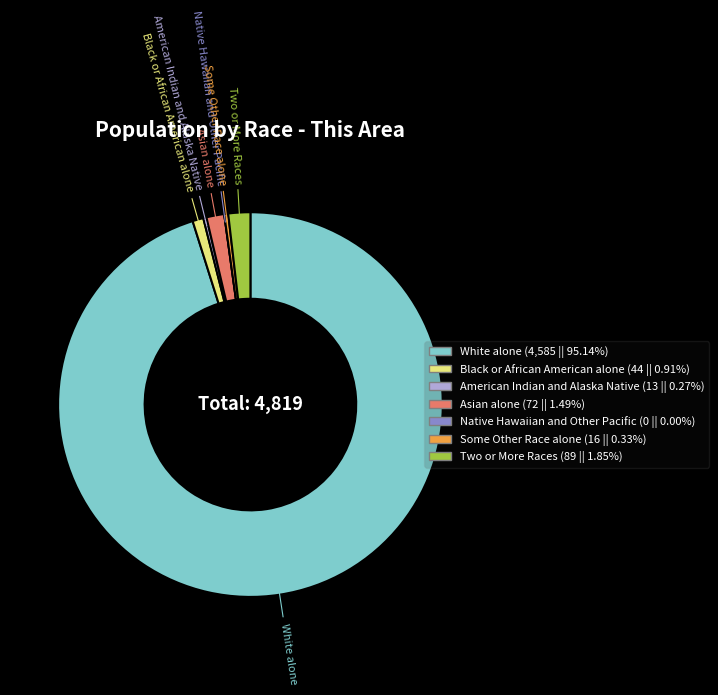

Which slice is the largest?

White alone